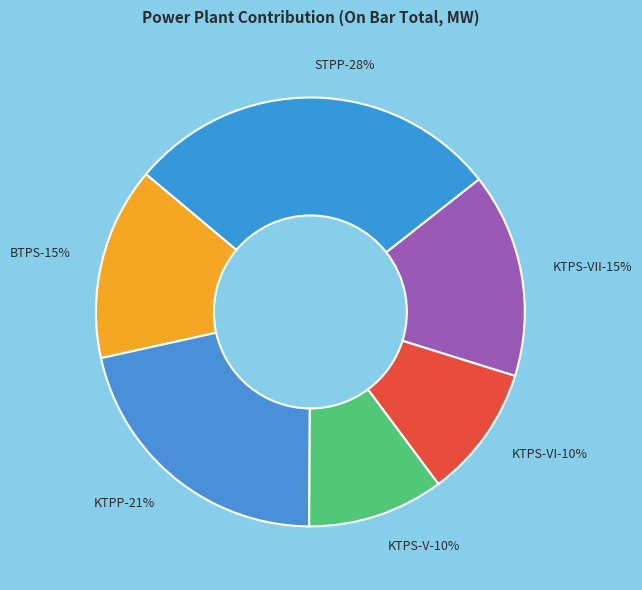

Combined, do KTPS-V and STPP account for over 50%?

No